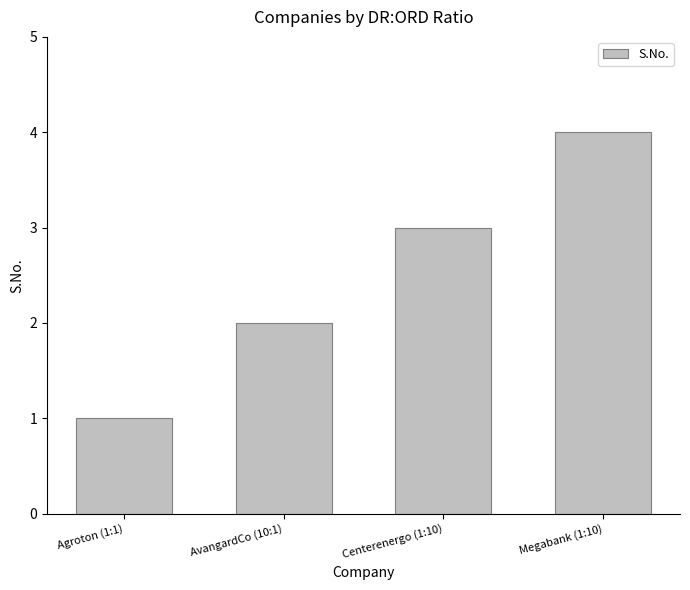

Read the value at Megabank (1:10).

4